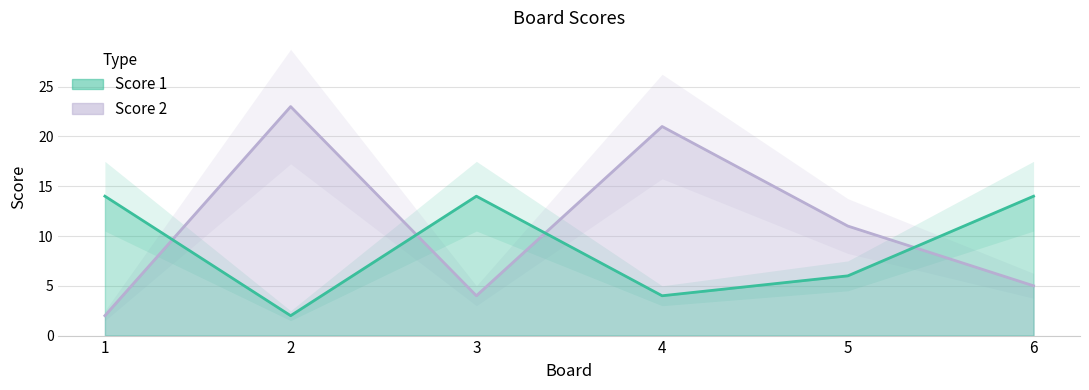

Does the chart have visible grid lines?

Yes